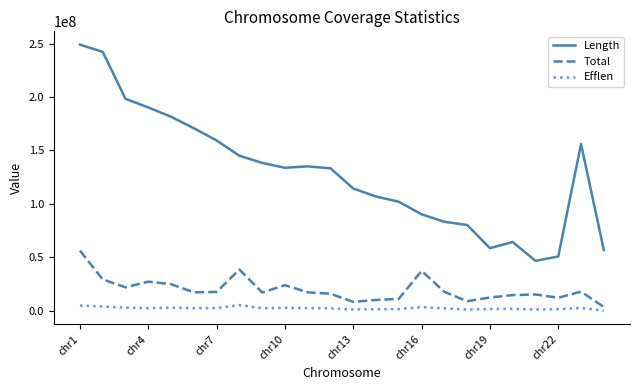

Which series has the largest range (max minus min)?

Length